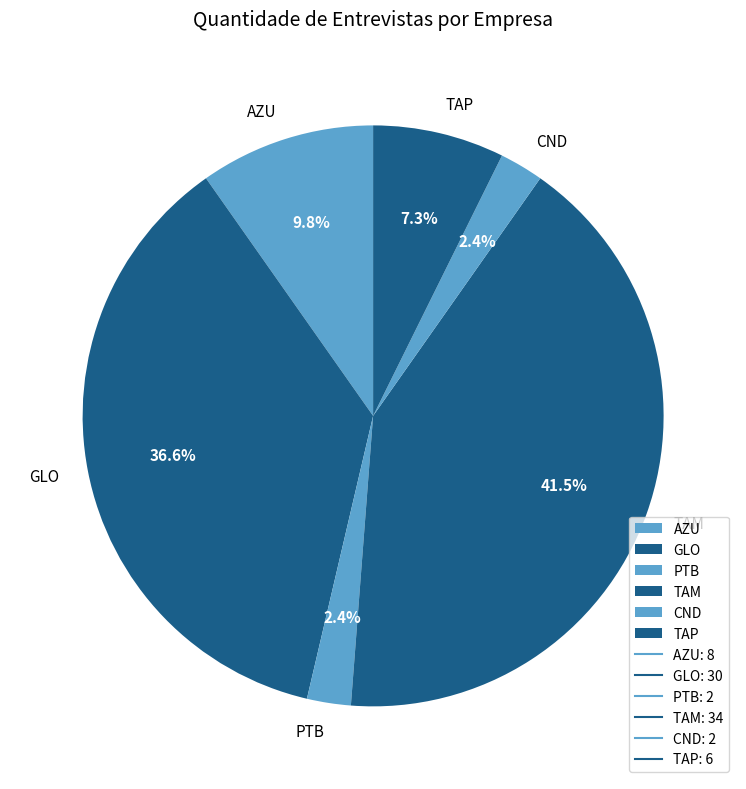

Is the sum of GLO and PTB greater than half?

No